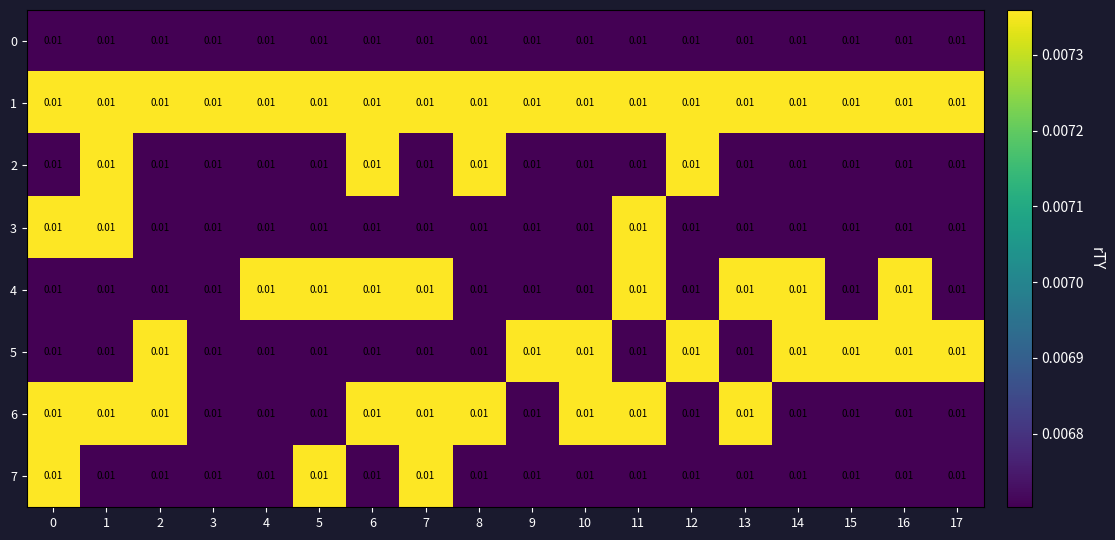

Reading left to right, extract all data points from this chart.

0: 0=0.0	1=0.0	2=0.0	3=0.0	4=0.0	5=0.0	6=0.0	7=0.0	8=0.0	9=0.0	10=0.0	11=0.0	12=0.0	13=0.0	14=0.0	15=0.0	16=0.0	17=0.0
1: 0=0.0	1=0.0	2=0.0	3=0.0	4=0.0	5=0.0	6=0.0	7=0.0	8=0.0	9=0.0	10=0.0	11=0.0	12=0.0	13=0.0	14=0.0	15=0.0	16=0.0	17=0.0
2: 0=0.0	1=0.0	2=0.0	3=0.0	4=0.0	5=0.0	6=0.0	7=0.0	8=0.0	9=0.0	10=0.0	11=0.0	12=0.0	13=0.0	14=0.0	15=0.0	16=0.0	17=0.0
3: 0=0.0	1=0.0	2=0.0	3=0.0	4=0.0	5=0.0	6=0.0	7=0.0	8=0.0	9=0.0	10=0.0	11=0.0	12=0.0	13=0.0	14=0.0	15=0.0	16=0.0	17=0.0
4: 0=0.0	1=0.0	2=0.0	3=0.0	4=0.0	5=0.0	6=0.0	7=0.0	8=0.0	9=0.0	10=0.0	11=0.0	12=0.0	13=0.0	14=0.0	15=0.0	16=0.0	17=0.0
5: 0=0.0	1=0.0	2=0.0	3=0.0	4=0.0	5=0.0	6=0.0	7=0.0	8=0.0	9=0.0	10=0.0	11=0.0	12=0.0	13=0.0	14=0.0	15=0.0	16=0.0	17=0.0
6: 0=0.0	1=0.0	2=0.0	3=0.0	4=0.0	5=0.0	6=0.0	7=0.0	8=0.0	9=0.0	10=0.0	11=0.0	12=0.0	13=0.0	14=0.0	15=0.0	16=0.0	17=0.0
7: 0=0.0	1=0.0	2=0.0	3=0.0	4=0.0	5=0.0	6=0.0	7=0.0	8=0.0	9=0.0	10=0.0	11=0.0	12=0.0	13=0.0	14=0.0	15=0.0	16=0.0	17=0.0